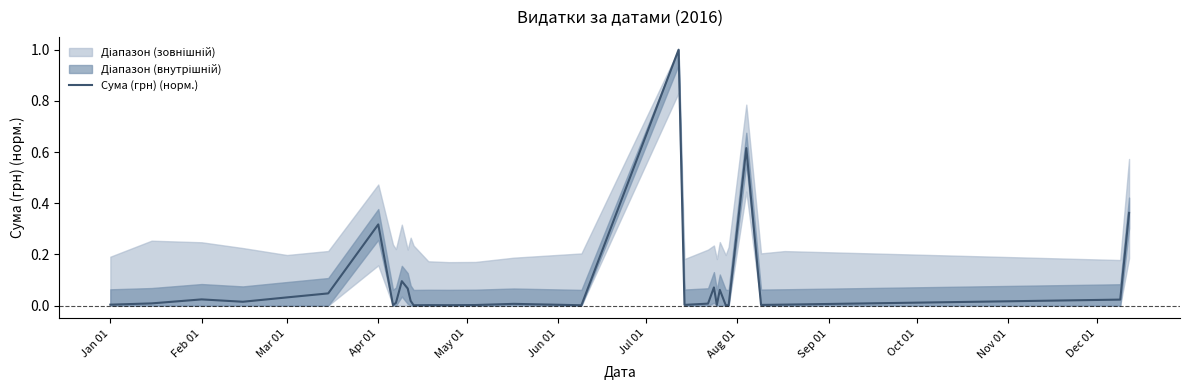

The value of Сума (грн) (норм.) at Mar 01 is 0.1. True or false?

False